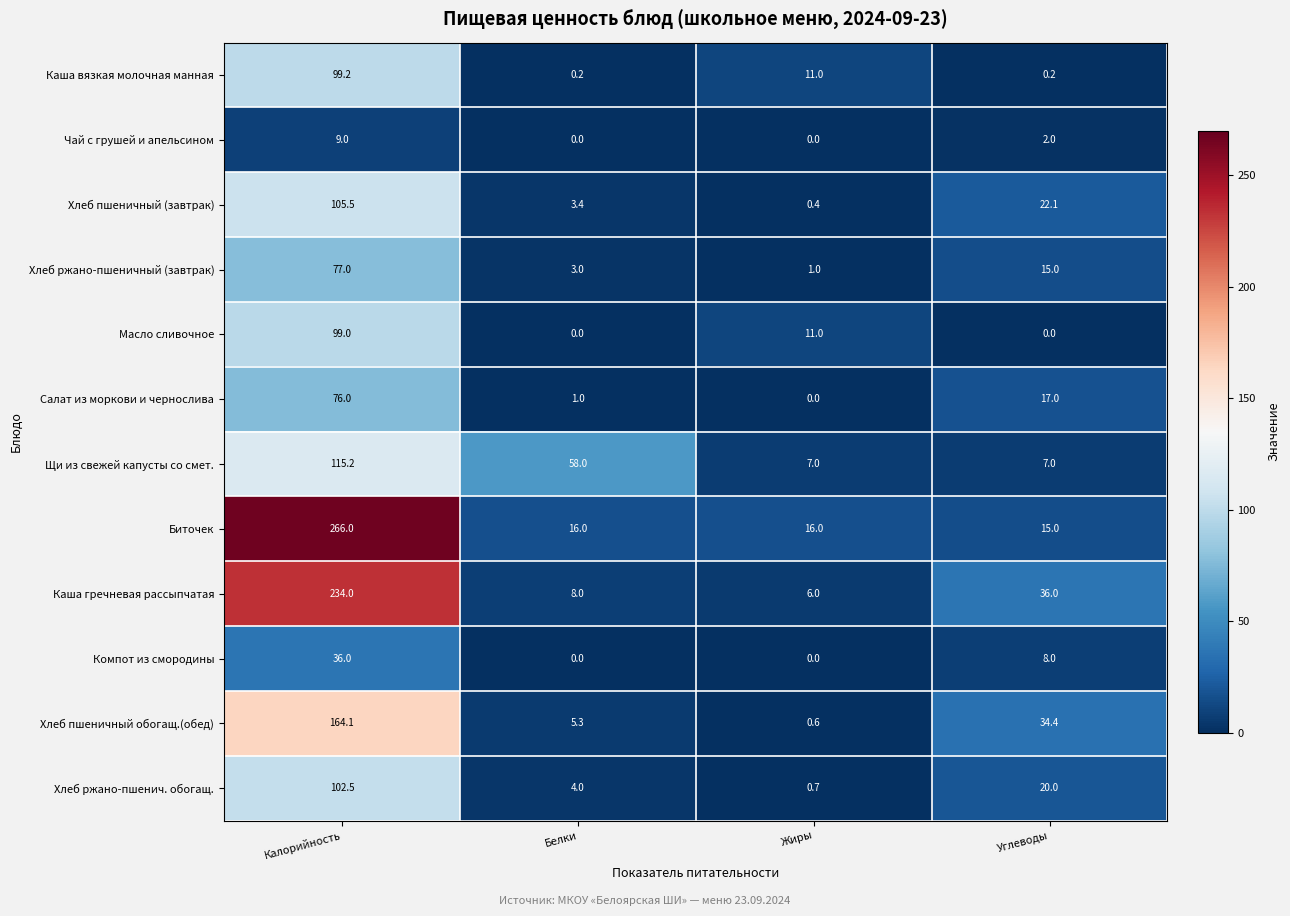

What is the difference between the maximum and minimum values in the Биточек series?

251.0